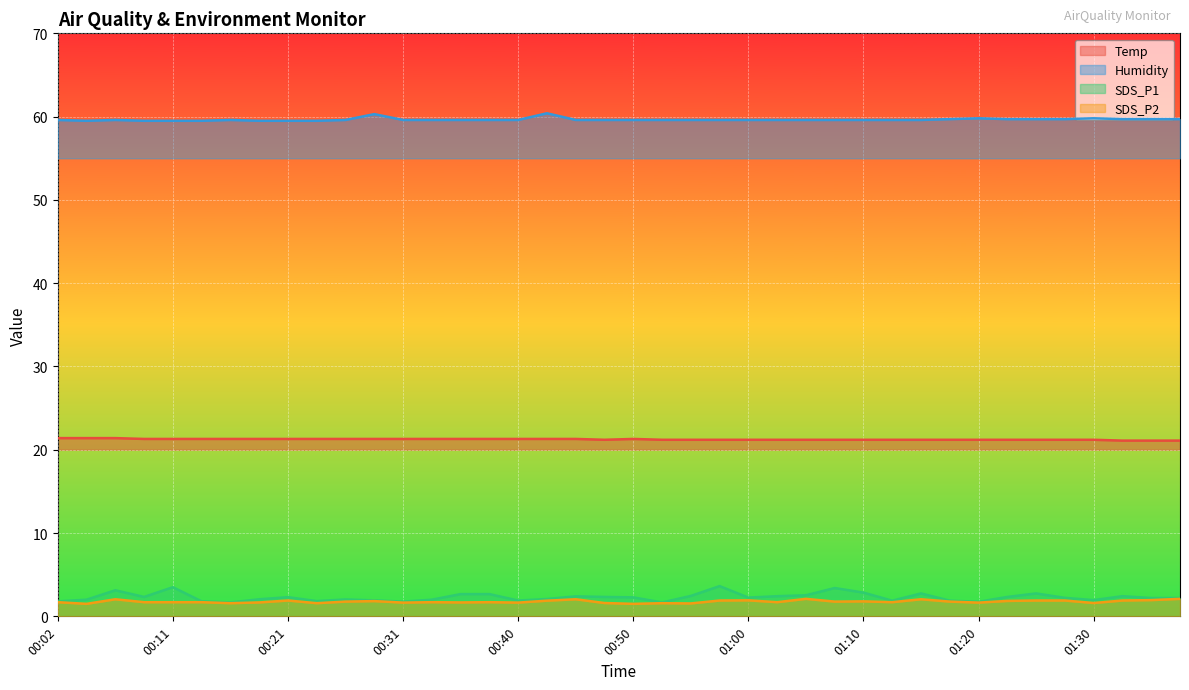

True or false: Humidity and Temp intersect in this chart.

False